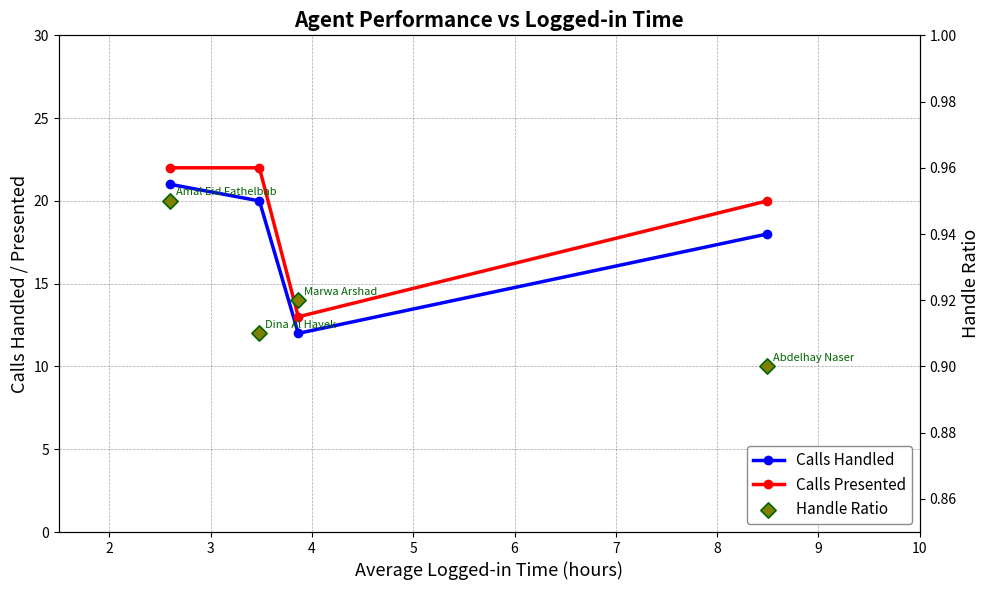

Is the value of Calls Handled at 3 greater than the value of Handle Ratio at 4?

Yes